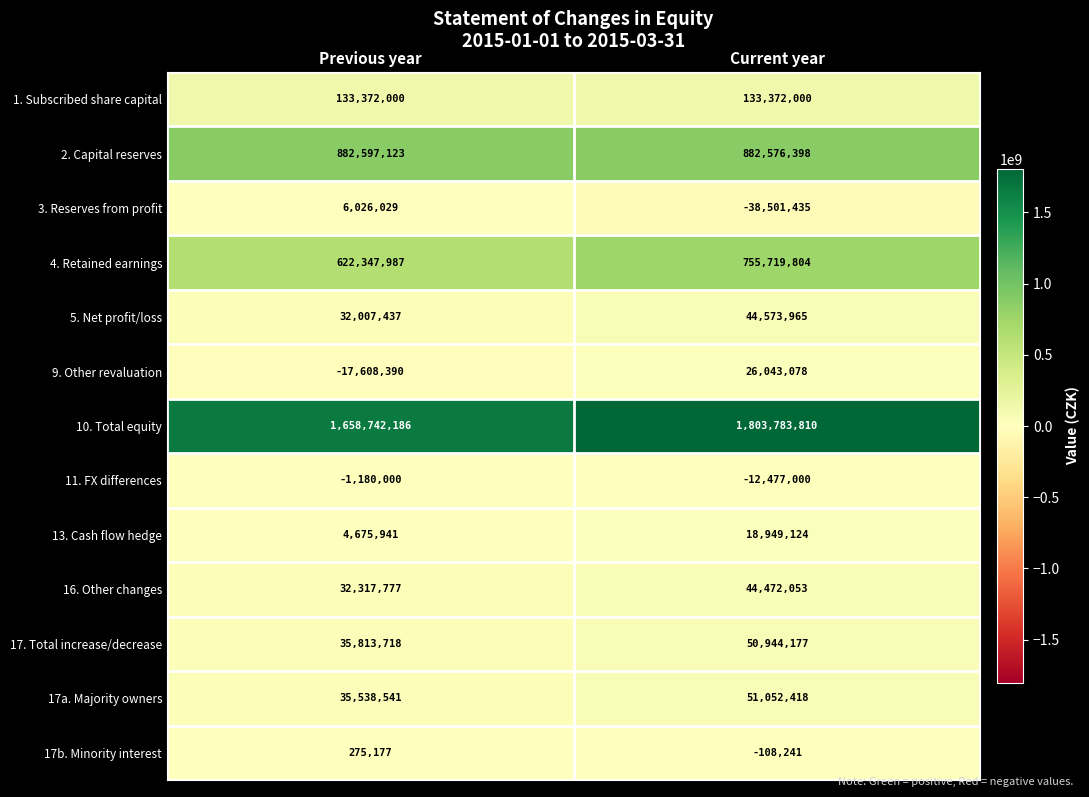

Rank the categories by 2. Capital reserves value from lowest to highest.

Current year, Previous year